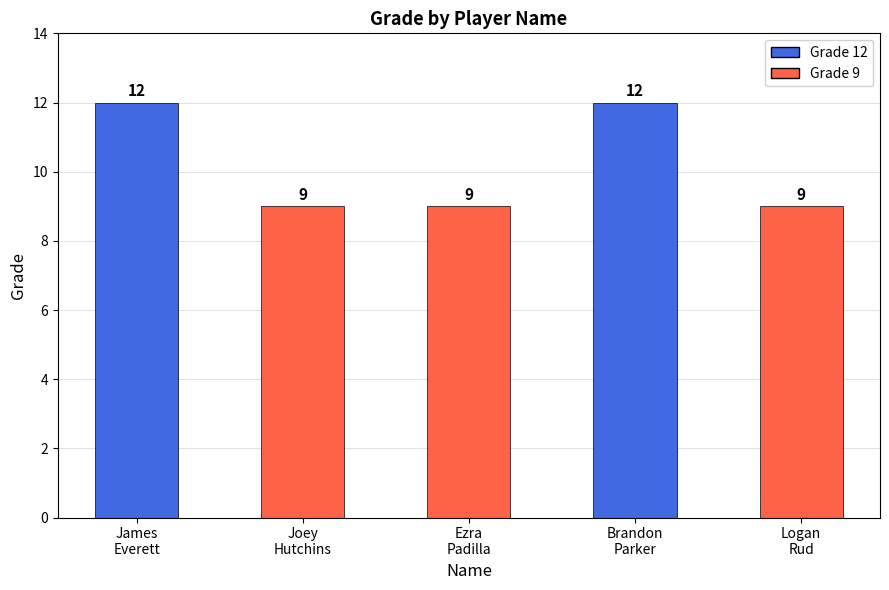

What is the sum of all values?

51